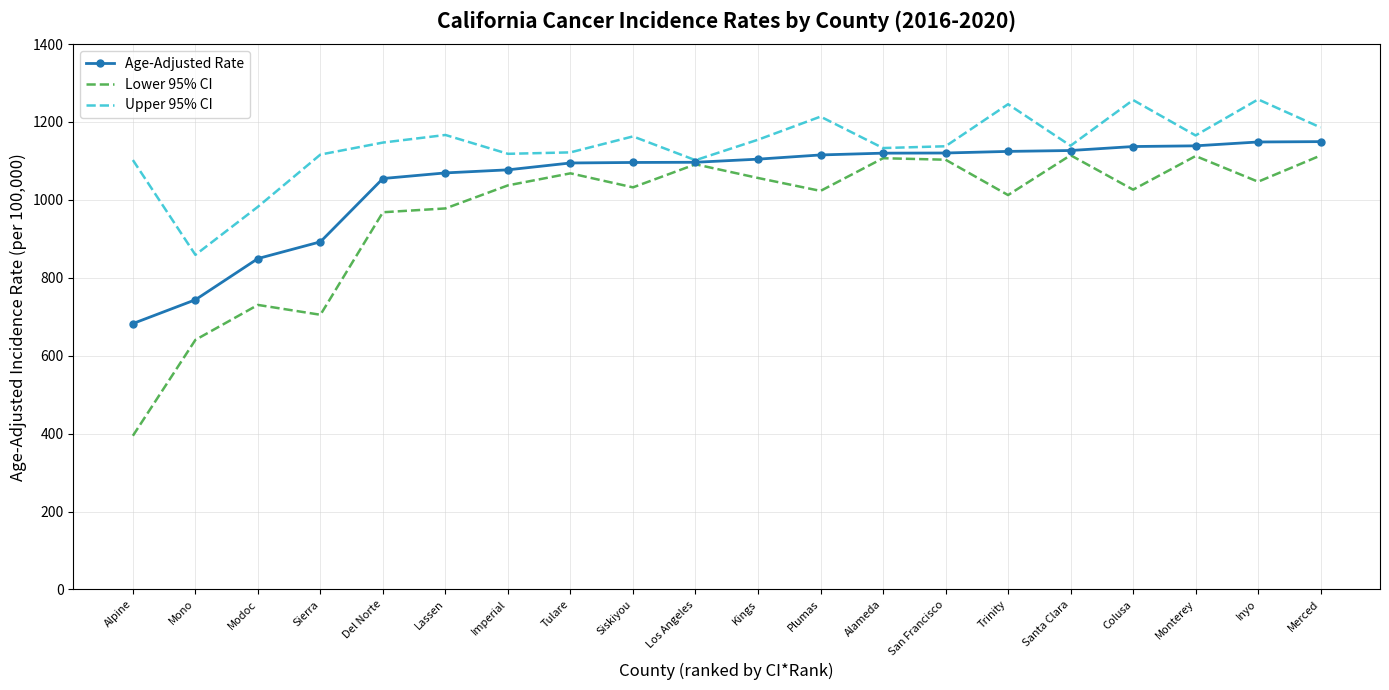

What value does the Age-Adjusted Rate series have at Merced?

1149.6